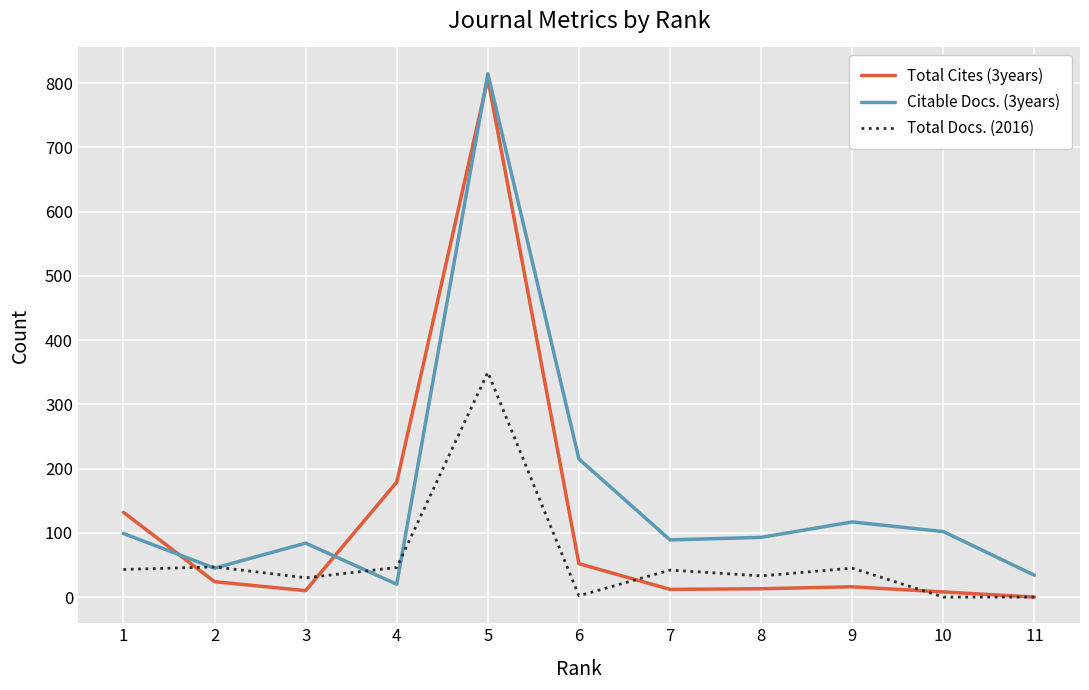

Where does the Total Cites (3years) series first go above 16?

1